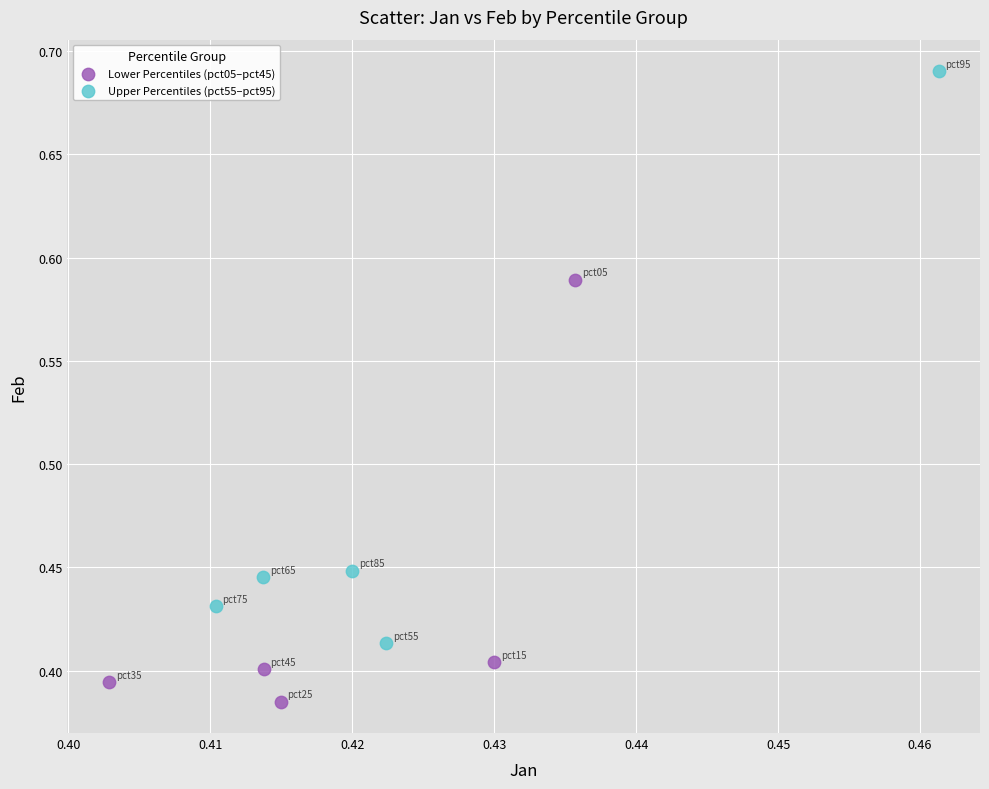

Which series has the widest spread of Y values?

Upper Percentiles (pct55–pct95)